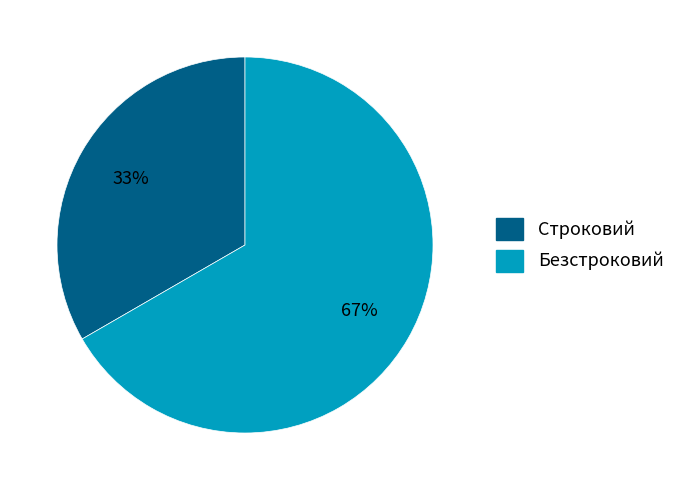

Which slice is the smallest?

Строковий